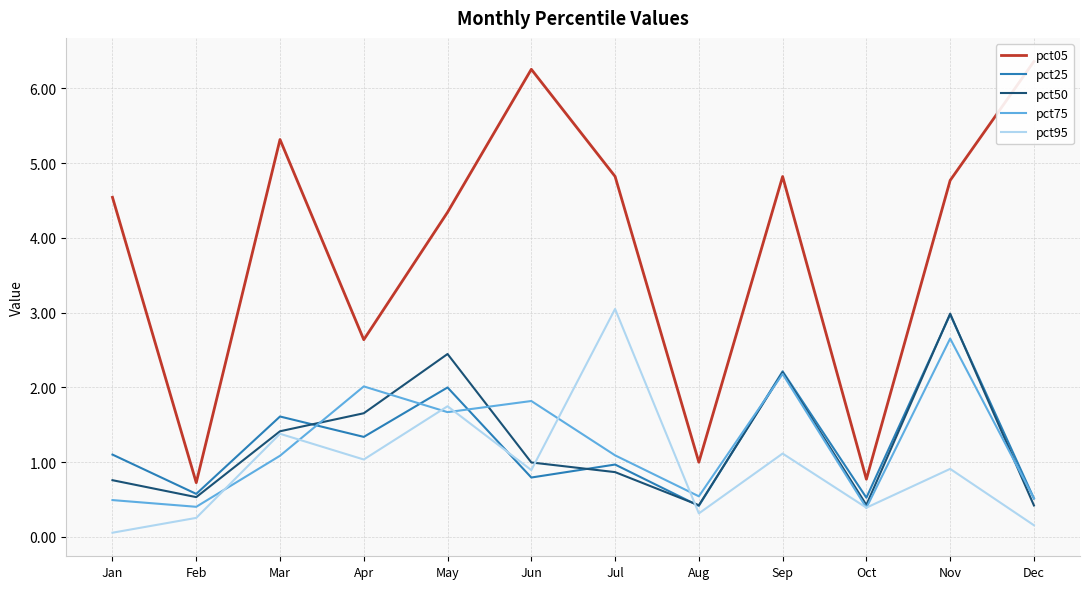

At which category does pct50 reach its first local valley?

Feb